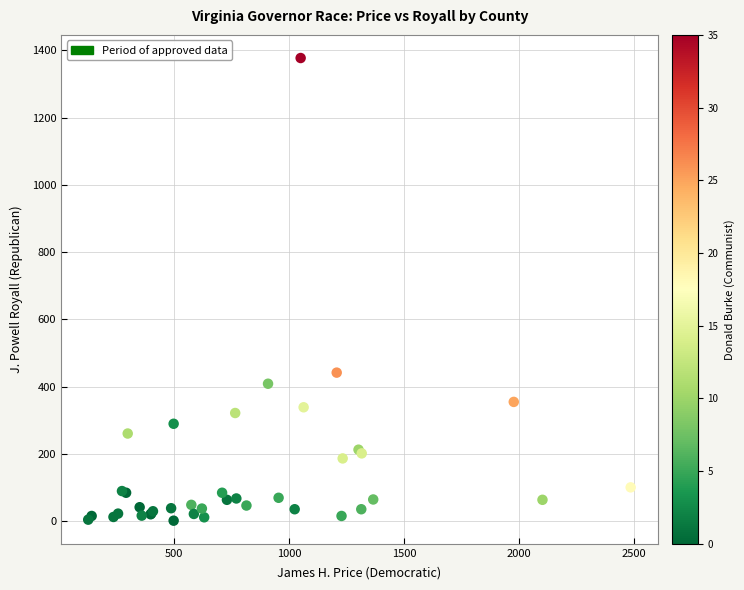

What Y value in the scatter plot is closest to 689?

442